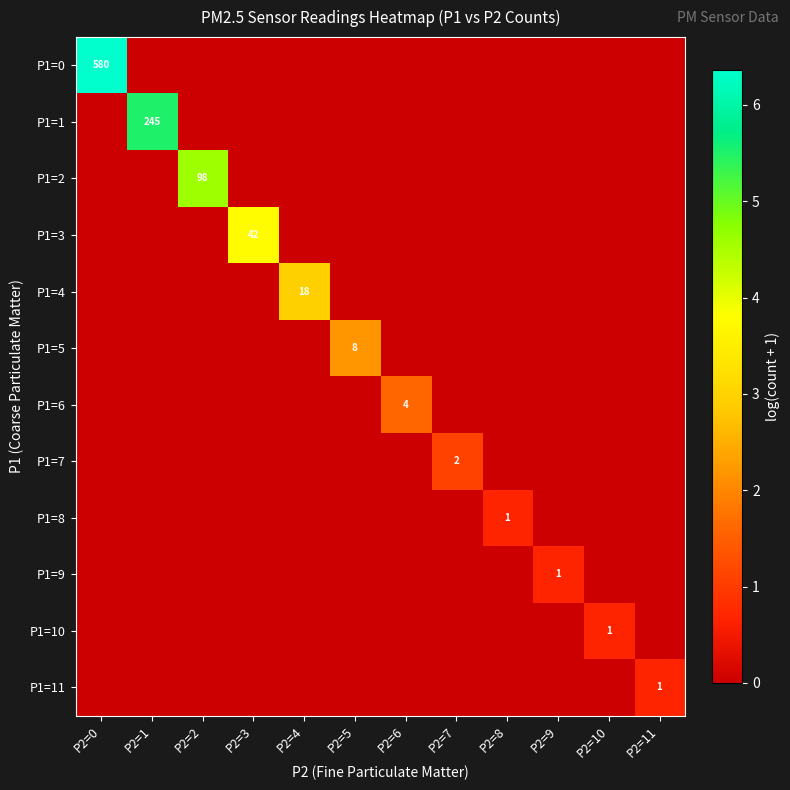

Is the value of P1=3 at P2=2 greater than the value of P1=8 at P2=9?

No